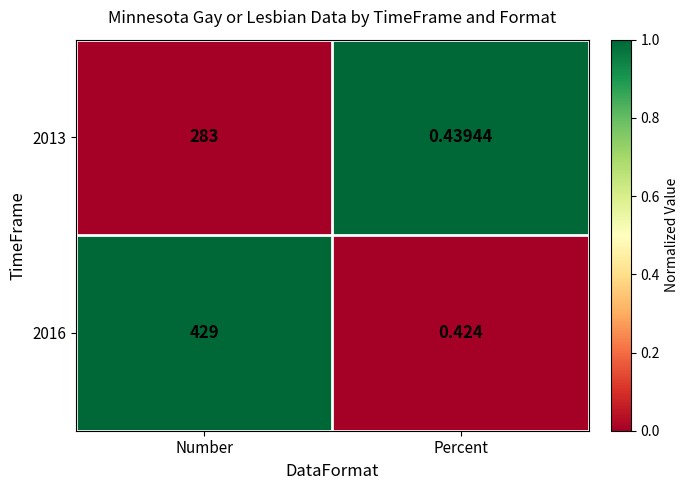

At which category does the chart reach its minimum across all series?

Percent